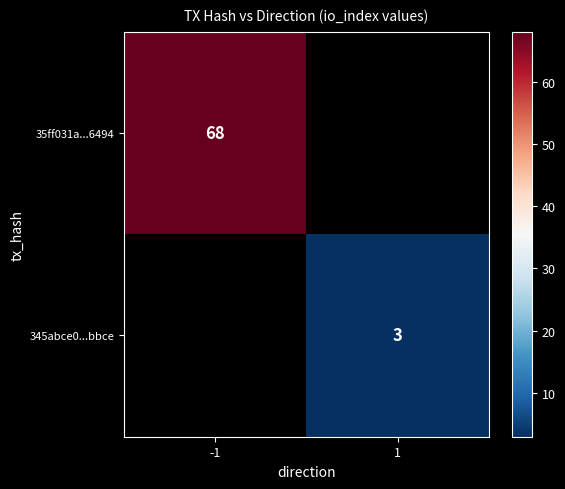

The 345abce0...bbce series shows 4.3 at 1. True or false?

False